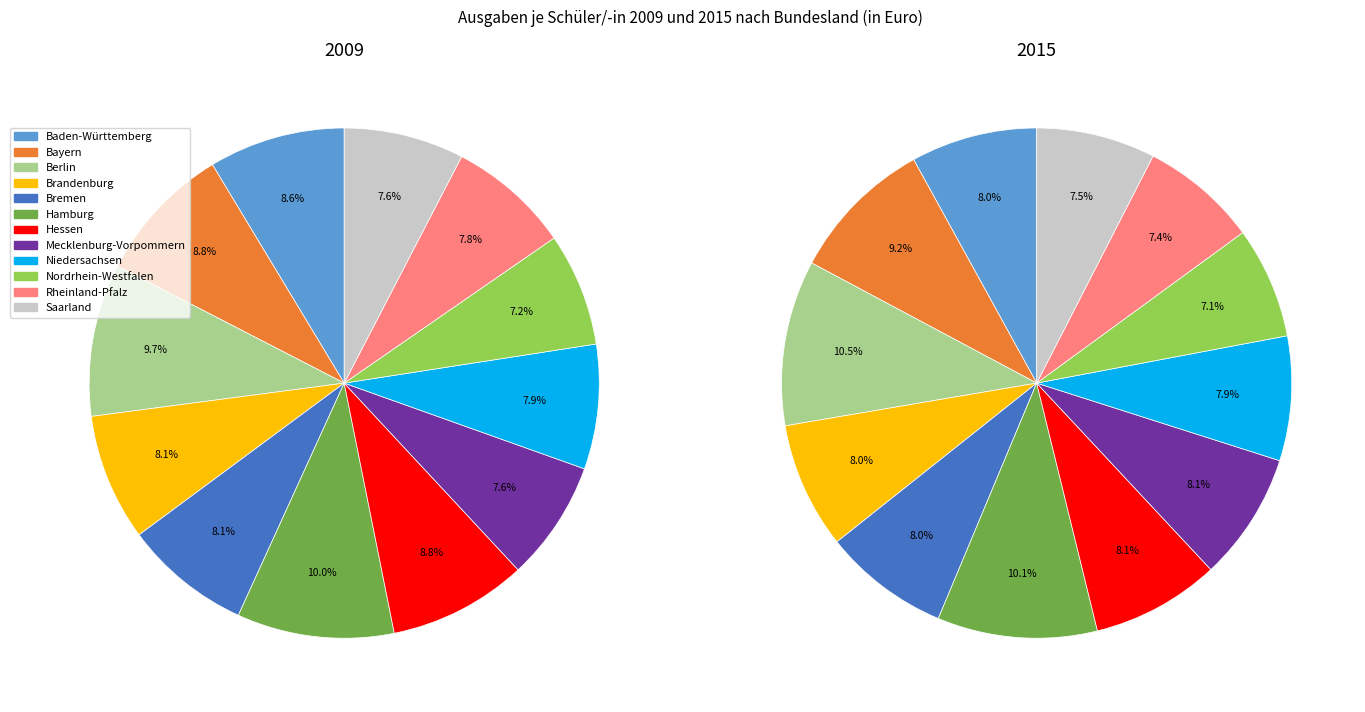

Rank the series by their maximum value, from highest to lowest.

values_2015, values_2009